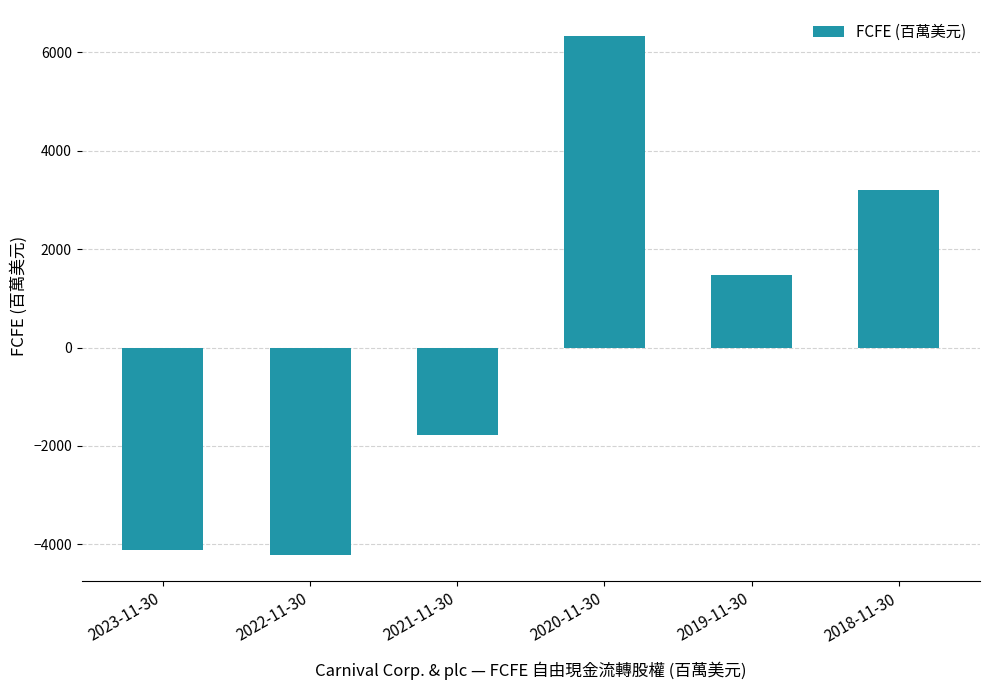

Reading left to right, what are all the values shown in this chart?

2023-11-30=-4112	2022-11-30=-4220	2021-11-30=-1787	2020-11-30=6330	2019-11-30=1464	2018-11-30=3203